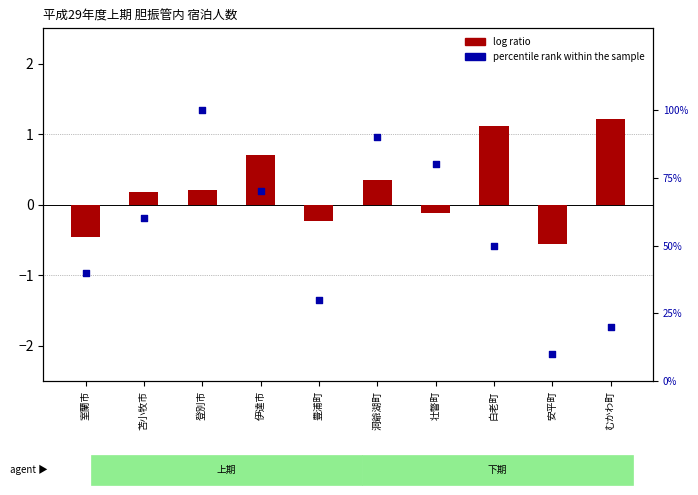

Is the value of percentile rank within the sample at 壮瞥町 greater than the value of log ratio at 苫小牧市?

Yes